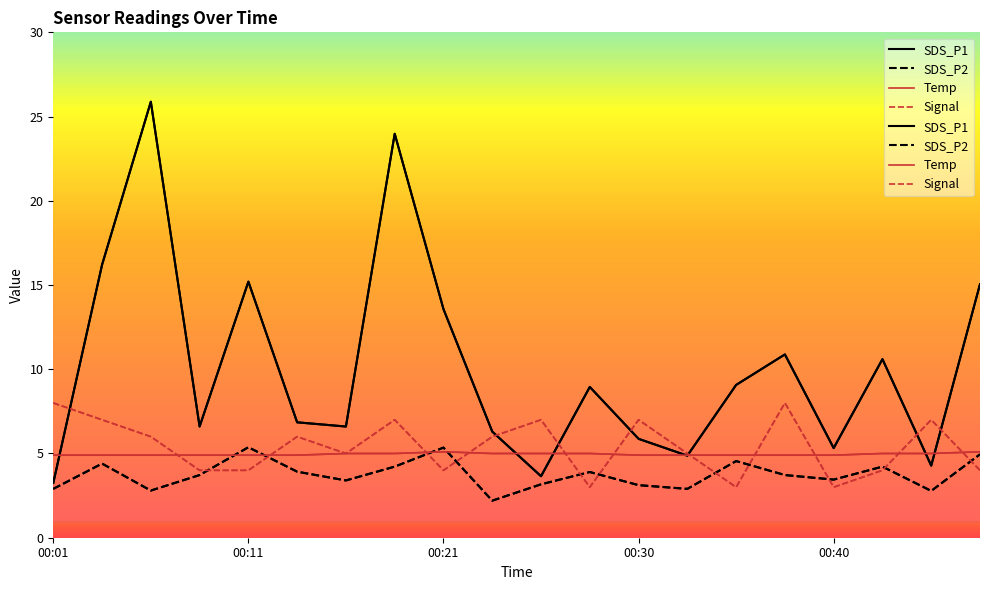

True or false: SDS_P1 has a value of 15.1 at 00:47.

True